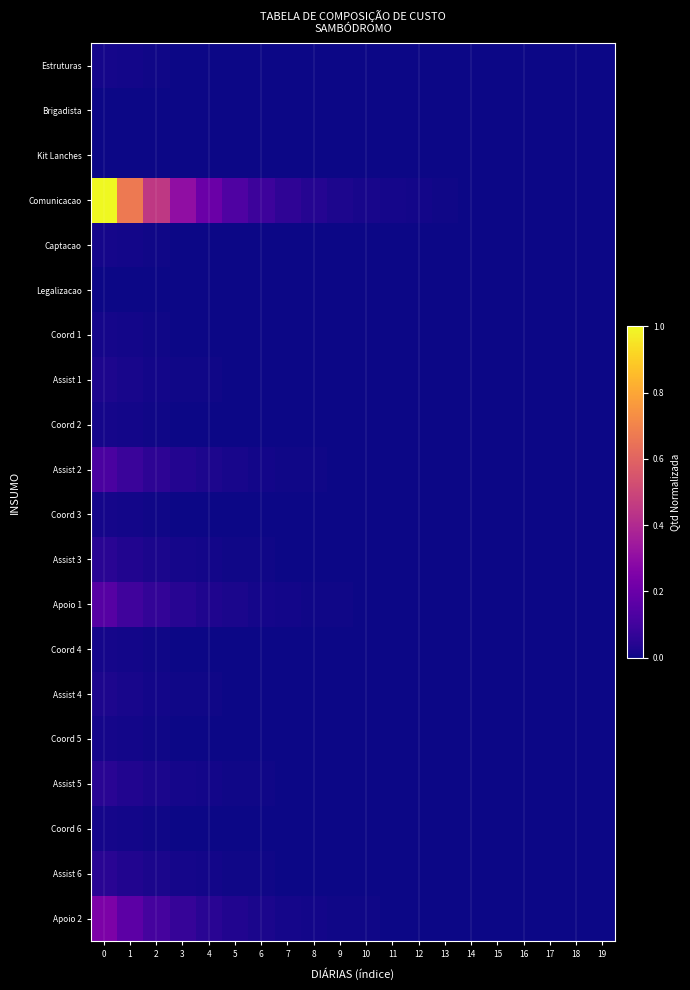

What is the difference between the highest and lowest values at 7?

0.1